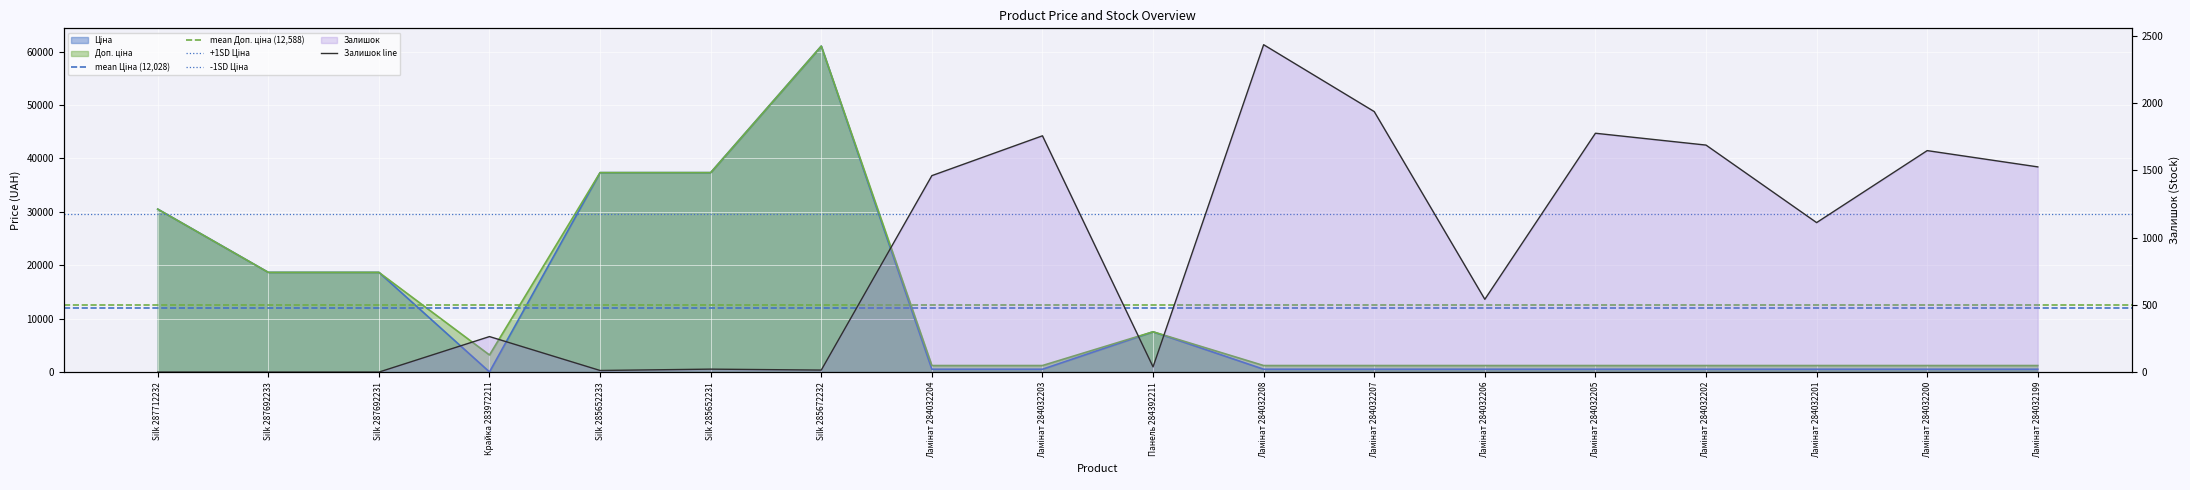

What is the label of the 15th point from the left?

Ламінат 284032202